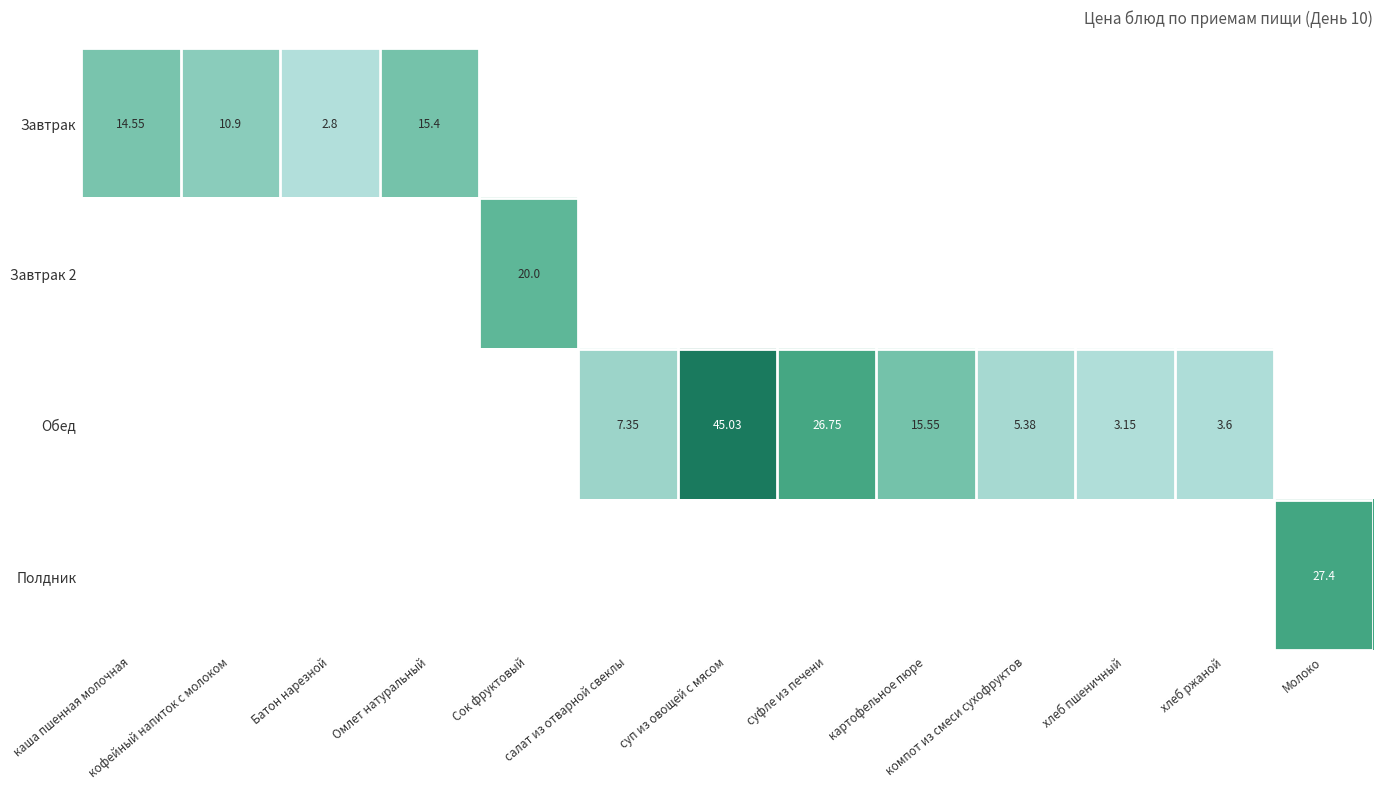

Count the number of data series in this chart.

4